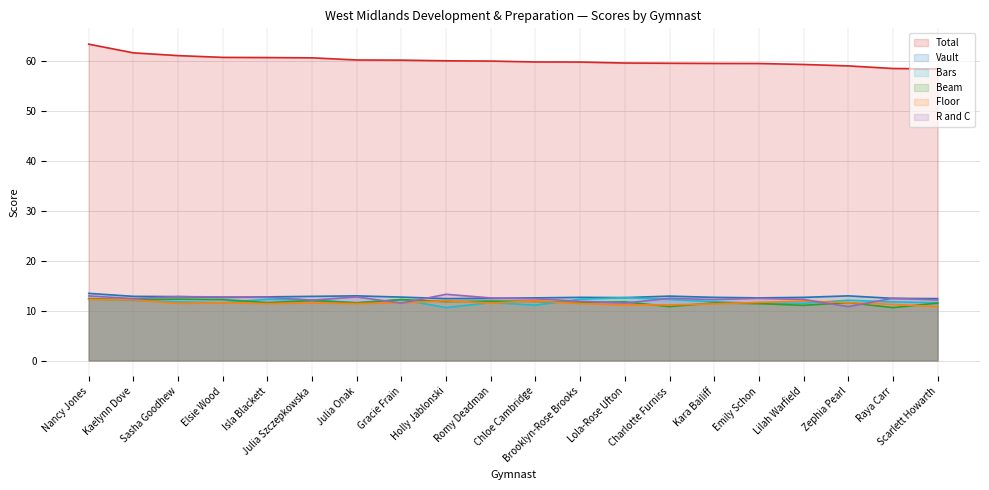

Rank the categories by Beam value from lowest to highest.

Raya Carr, Charlotte Furniss, Lilah Warfield, Emily Schon, Scarlett Howarth, Julia Onak, Kara Bailiff, Isla Blackett, Brooklyn-Rose Brooks, Zephia Pearl, Lola-Rose Ufton, Holly Jablonski, Chloe Cambridge, Romy Deadman, Julia Szczepkowska, Kaelynn Dove, Elsie Wood, Gracie Frain, Sasha Goodhew, Nancy Jones